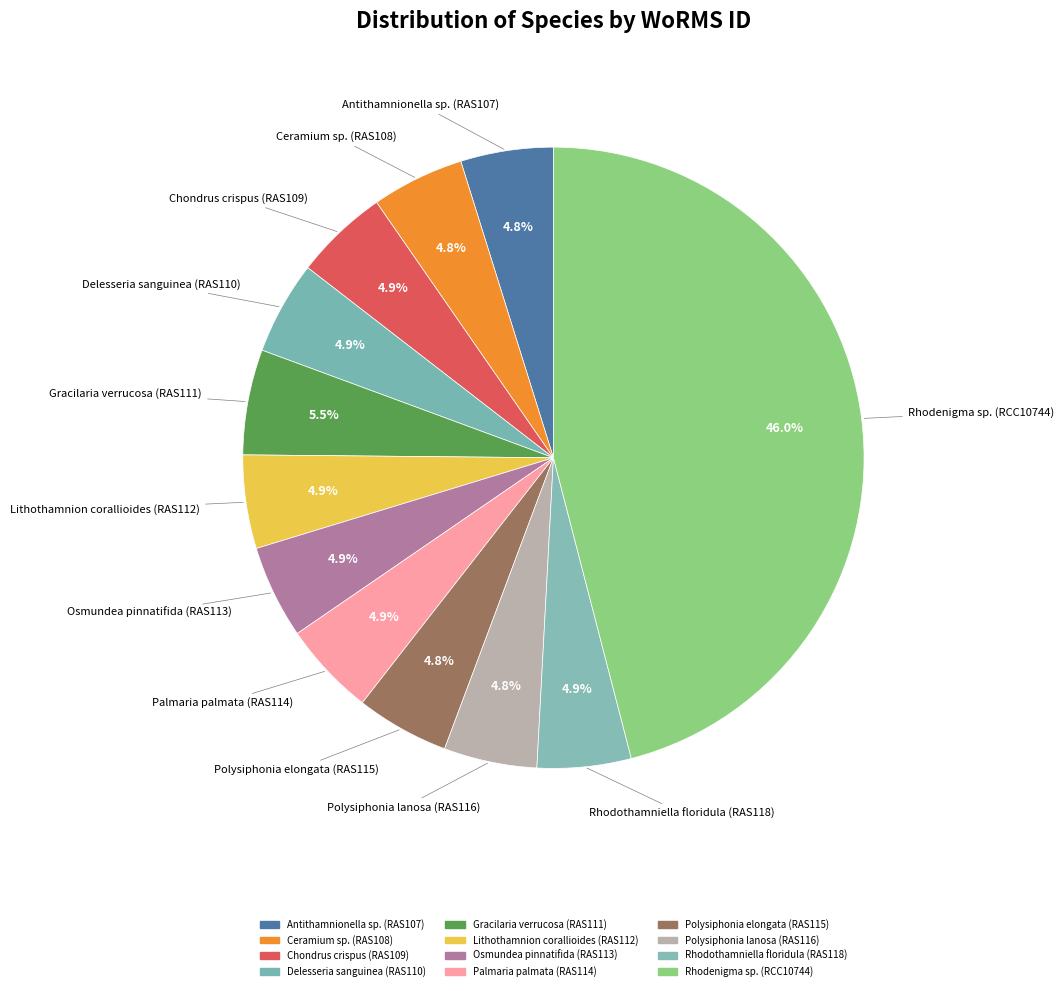

What percentage is the Lithothamnion corallioides (RAS112) slice, to the nearest percent?

5%